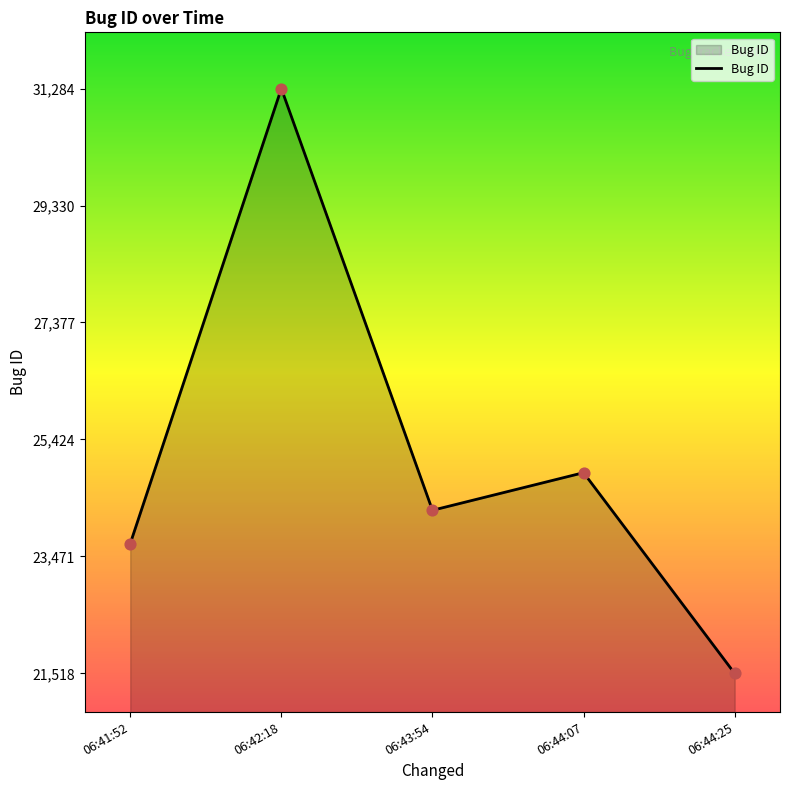

Between 06:42:18 and 06:43:54, which is larger?

06:42:18